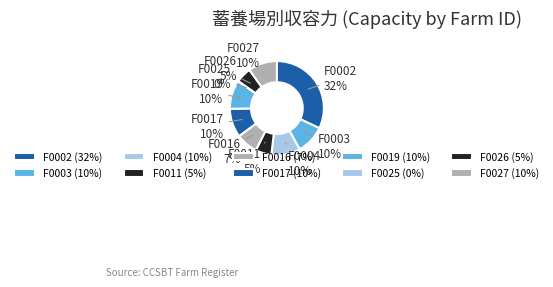

Approximately how many times larger is the value at F0027 compared to F0025?

240.6